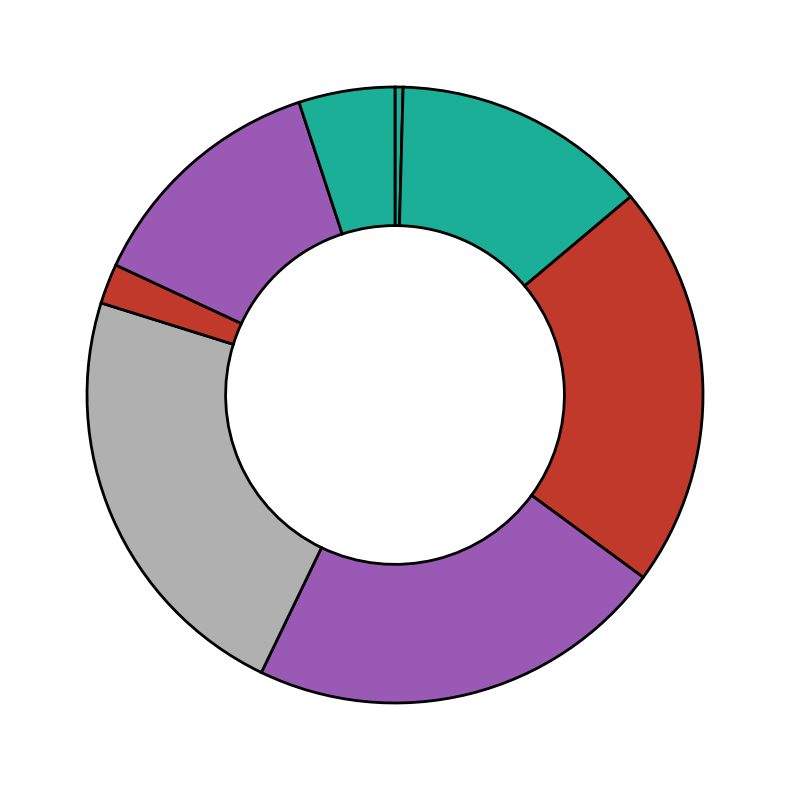

Rank the categories by value from highest to lowest.

SWP650/44, SWP650/43, SWP650/42, SWP650/41, SWP650/46, SWP650/47, SWP650/45, SWP650/40